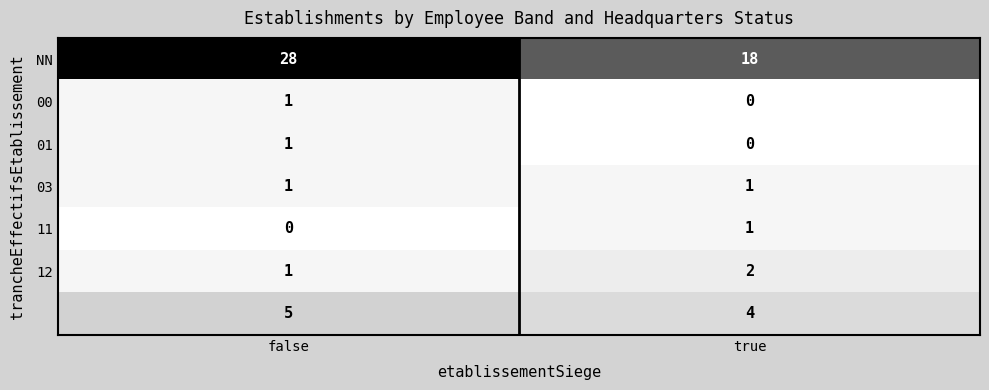

How many categories are shown in the chart?

2